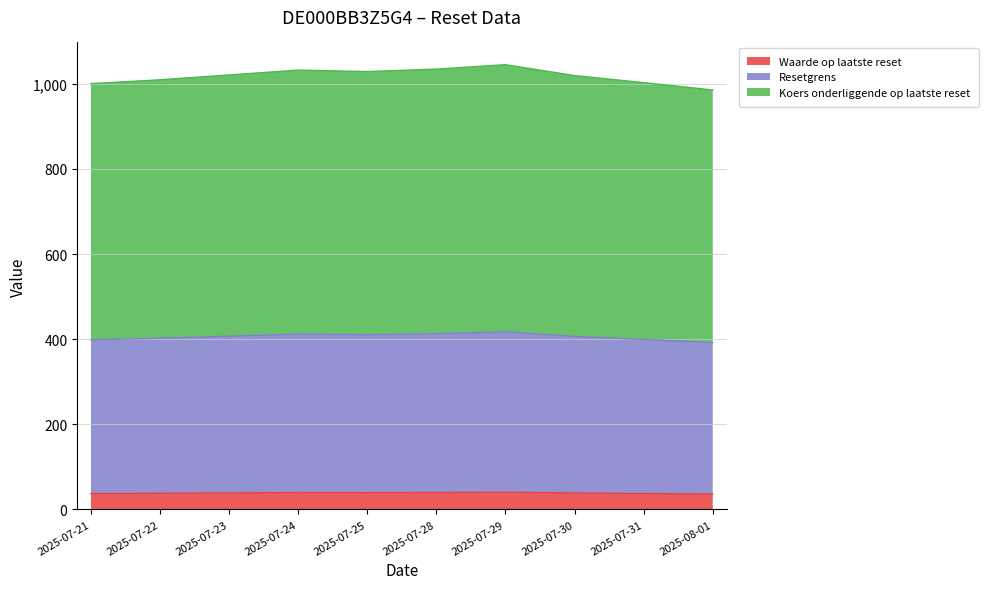

How many lines are shown in the chart?

3